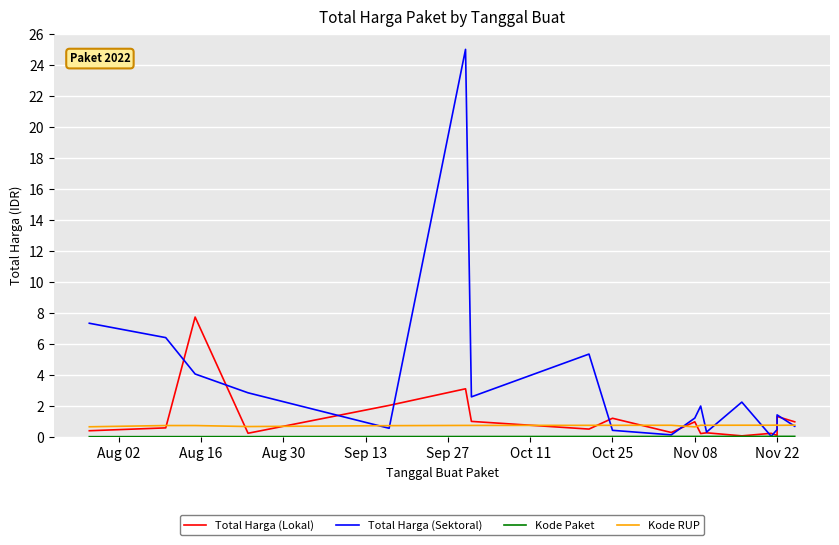

The Total Harga (Lokal) series shows 4.6 at Oct 11. True or false?

False